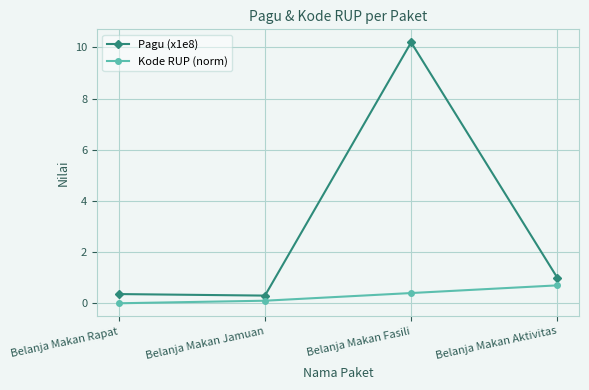

Is this an area chart (filled region under the line)?

No